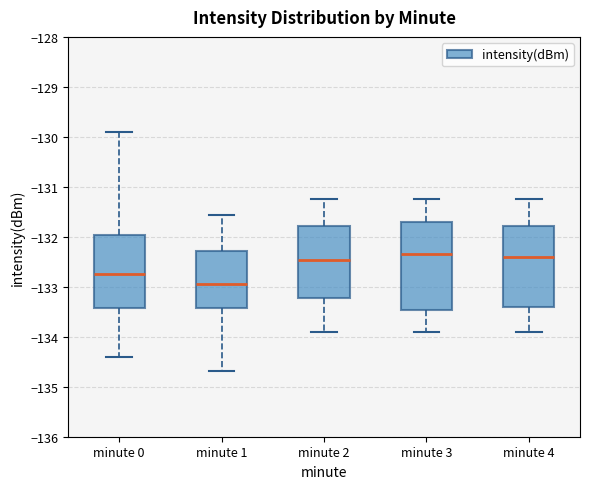

Which box is the tallest, from its lower edge to its upper edge?

minute 3